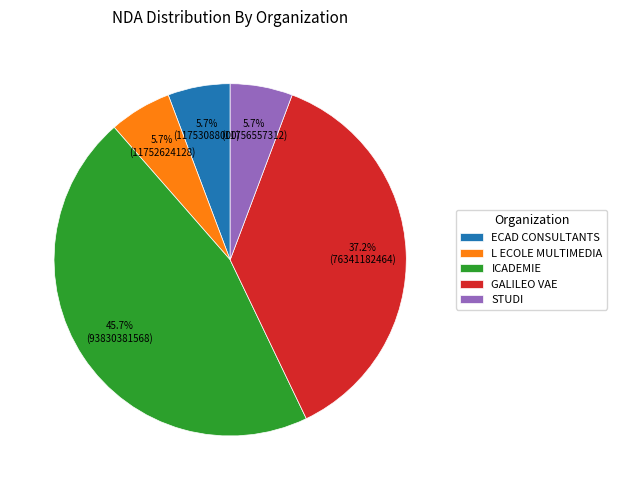

Count the number of slices in the pie.

5